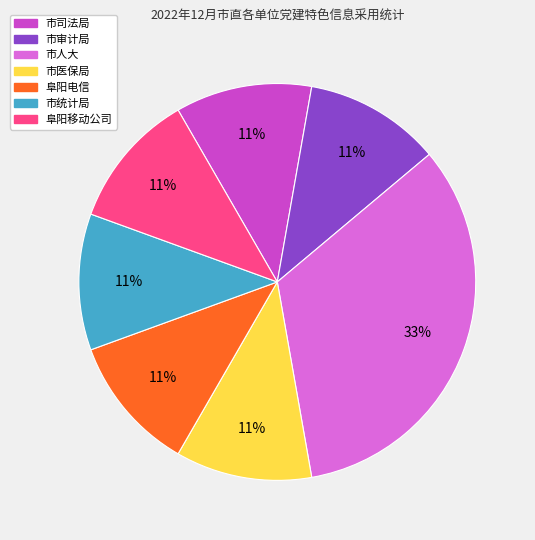

Do 阜阳移动公司 and 阜阳电信 together represent more than half of the pie?

No